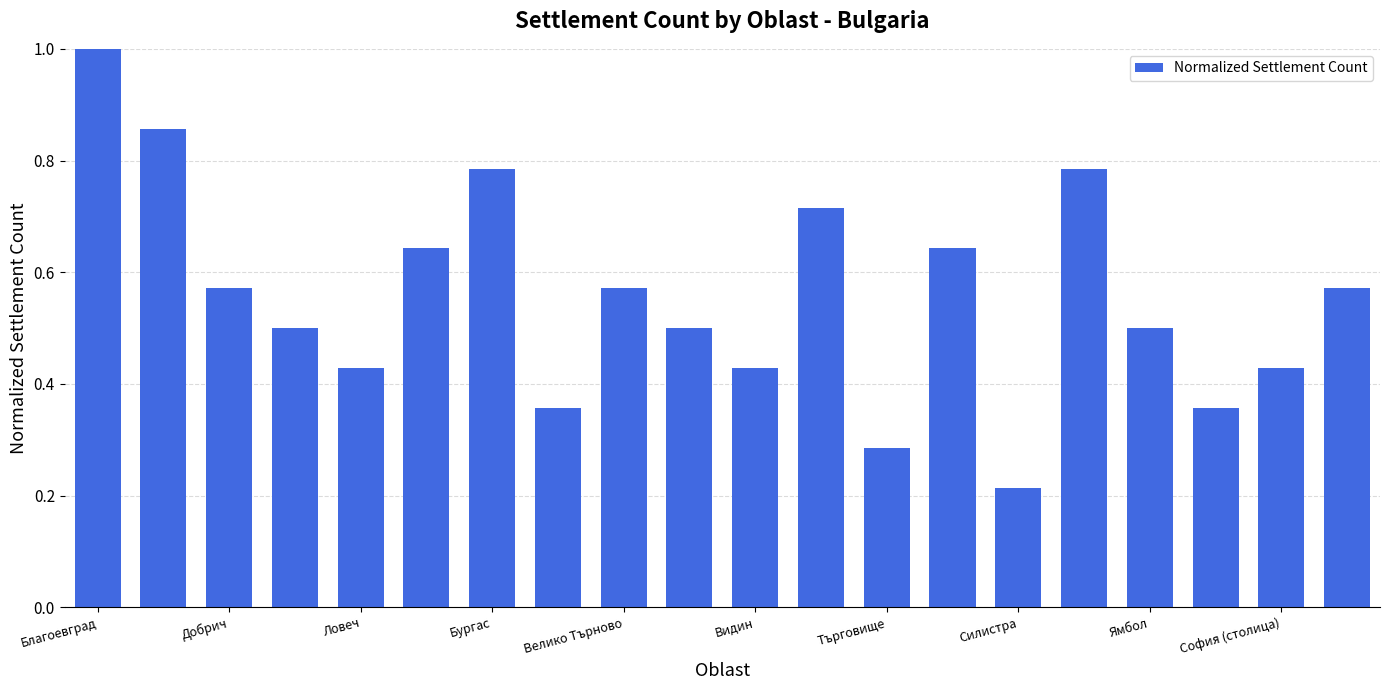

What is the maximum value shown in the chart?

1.0